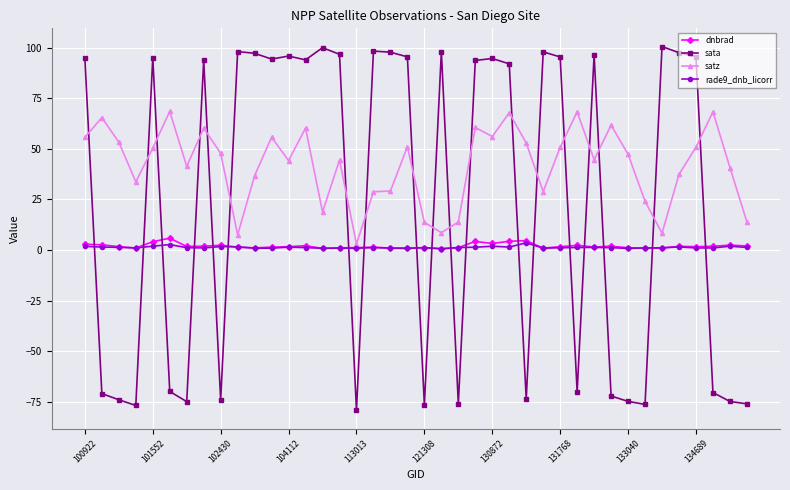

What is the maximum value shown in the chart?

100.6